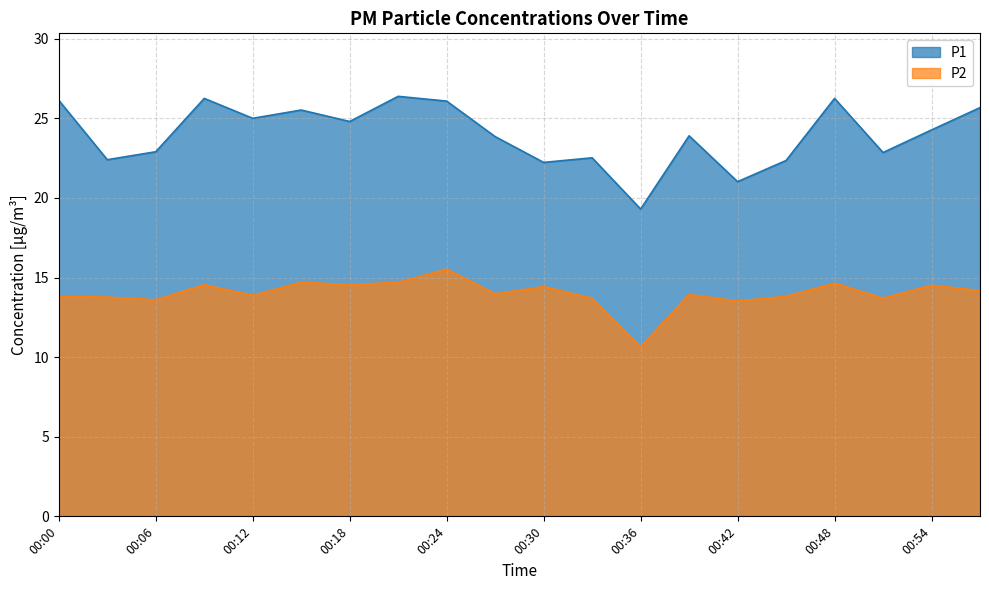

How many series are shown in this chart?

2